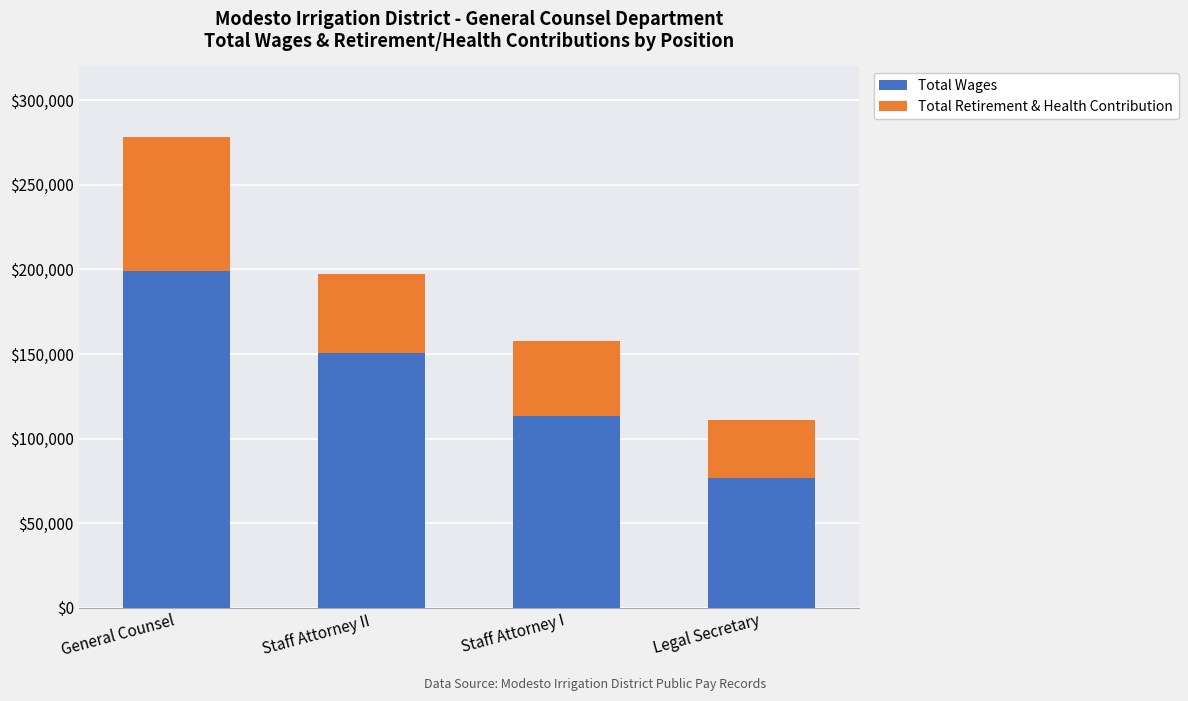

What are all the series names shown in the legend?

Total Wages, Total Retirement & Health Contribution